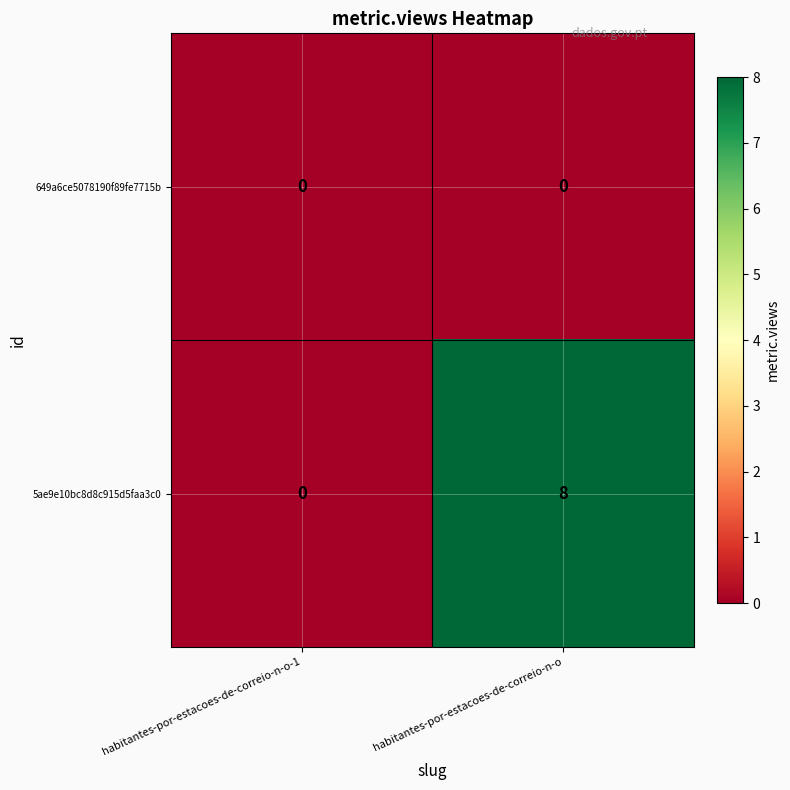

Reading left to right, transcribe all the data shown in this chart.

649a6ce5078190f89fe7715b: 0	0
5ae9e10bc8d8c915d5faa3c0: 0	8